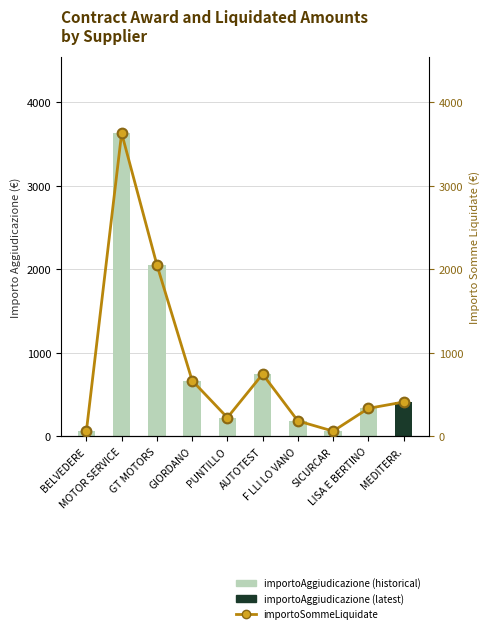

Reading right to left, extract all data points from this chart.

importoAggiudicazione: MEDITERR.=408.8	LISA E BERTINO=333.0	SICURCAR=60.0	F LLI LO VANO=182.5	AUTOTEST=743.0	PUNTILLO=222.0	GIORDANO=665.9	GT MOTORS=2052.1	MOTOR SERVICE=3628.6	BELVEDERE=60.0
importoSommeLiquidate: MEDITERR.=408.8	LISA E BERTINO=333.0	SICURCAR=60.0	F LLI LO VANO=182.5	AUTOTEST=743.0	PUNTILLO=222.0	GIORDANO=665.9	GT MOTORS=2052.1	MOTOR SERVICE=3628.6	BELVEDERE=60.0